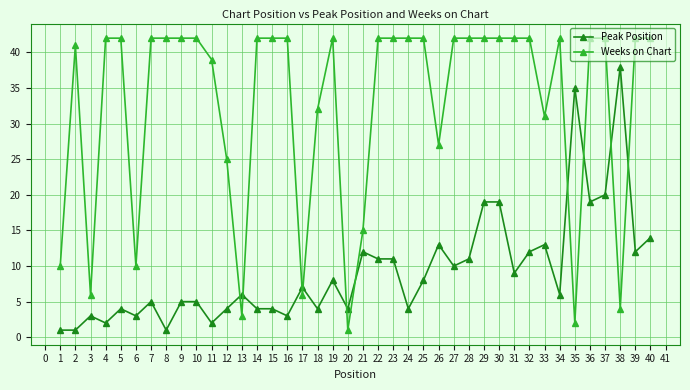

The Peak Position series shows 4 at 12. True or false?

True